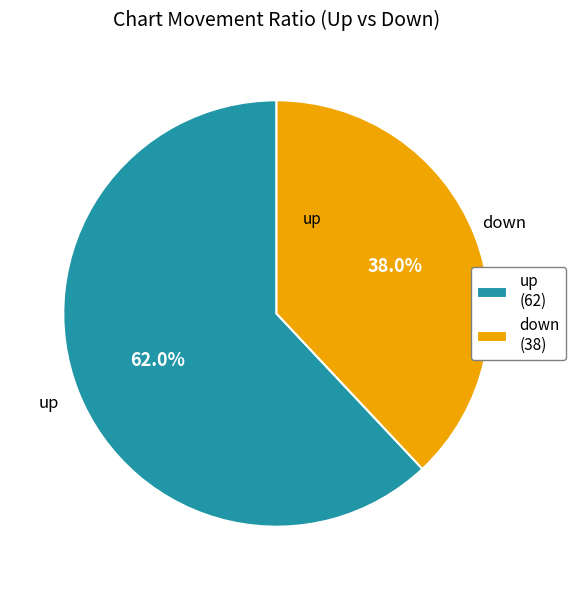

Rank the categories by value from lowest to highest.

down, up